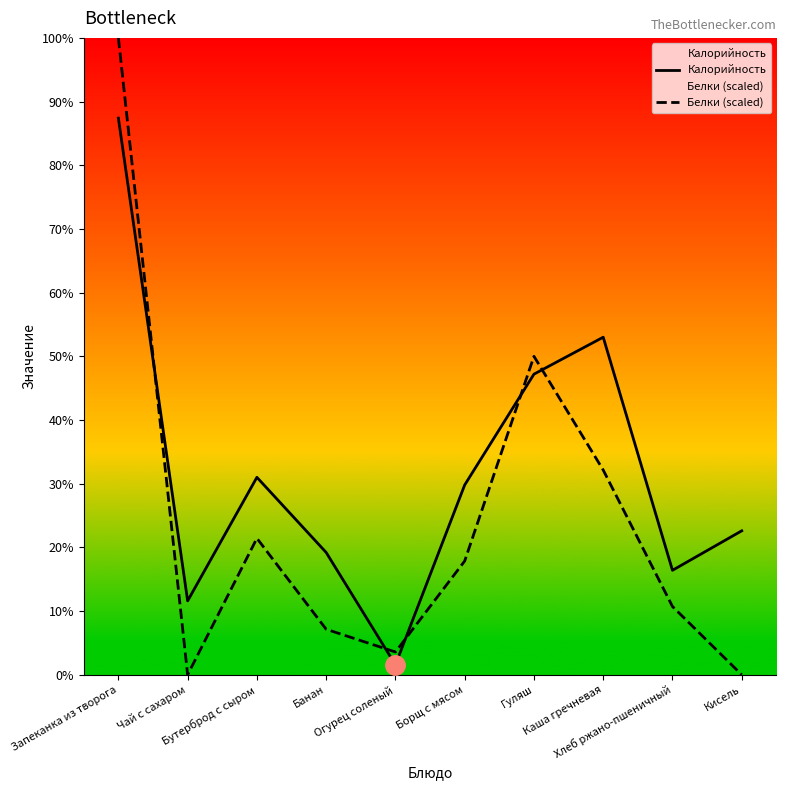

At which category does the chart reach its peak across all series?

Запеканка из творога